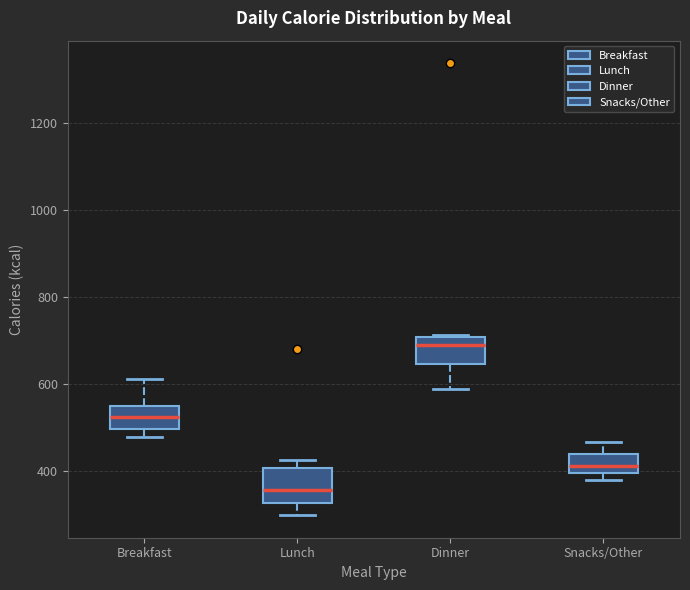

Reading left to right, transcribe this box plot: for each box, give where its median line is, the range the box spans, and where its two whiskers end, as read against the y-axis. The values are not printed on the chart, so give them approximately, as read against the axis.

Breakfast: median 520, box 500 to 540, whiskers 480 to 620
Lunch: median 360, box 320 to 400, whiskers 300 to 420
Dinner: median 680, box 640 to 700, whiskers 580 to 720
Snacks/Other: median 420, box 400 to 440, whiskers 380 to 460